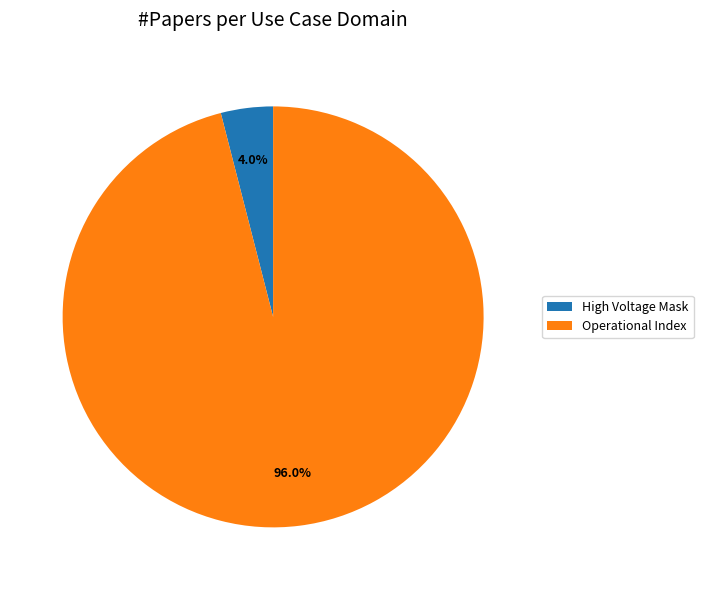

How many slices are in this pie chart?

2